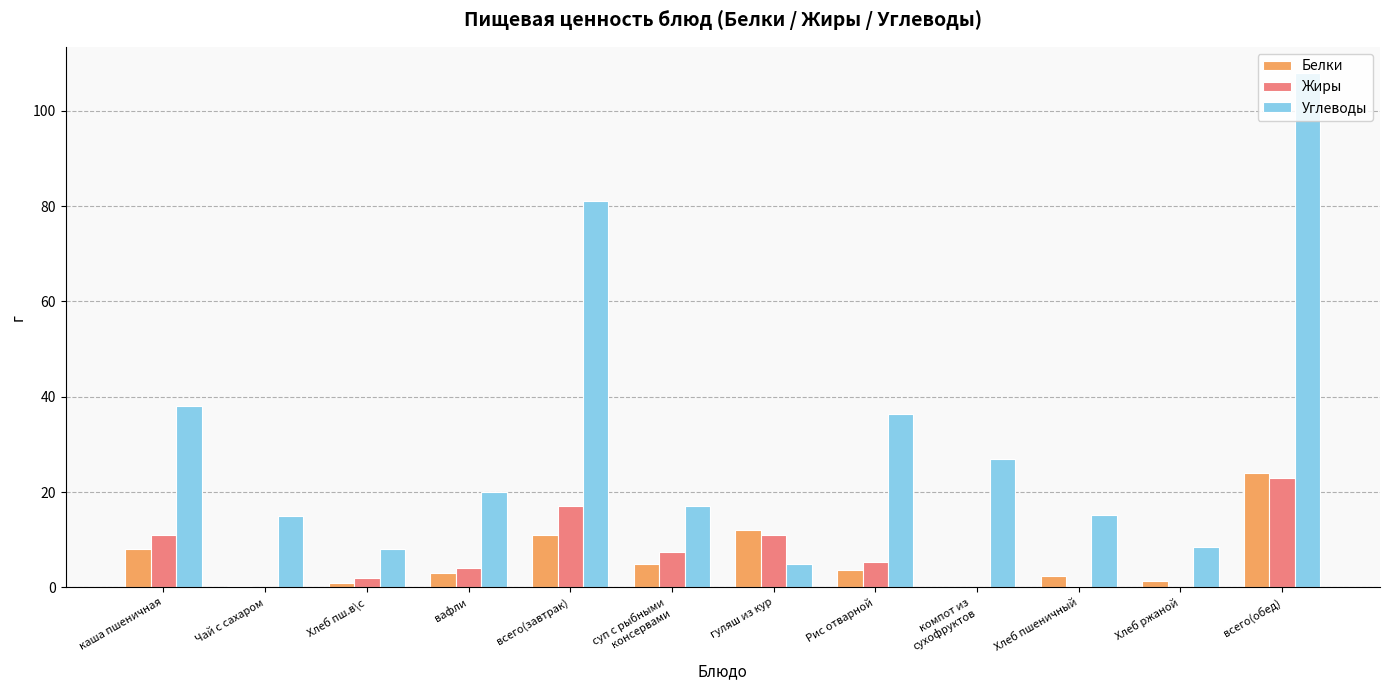

At which label does Углеводы first exceed 20?

каша пшеничная